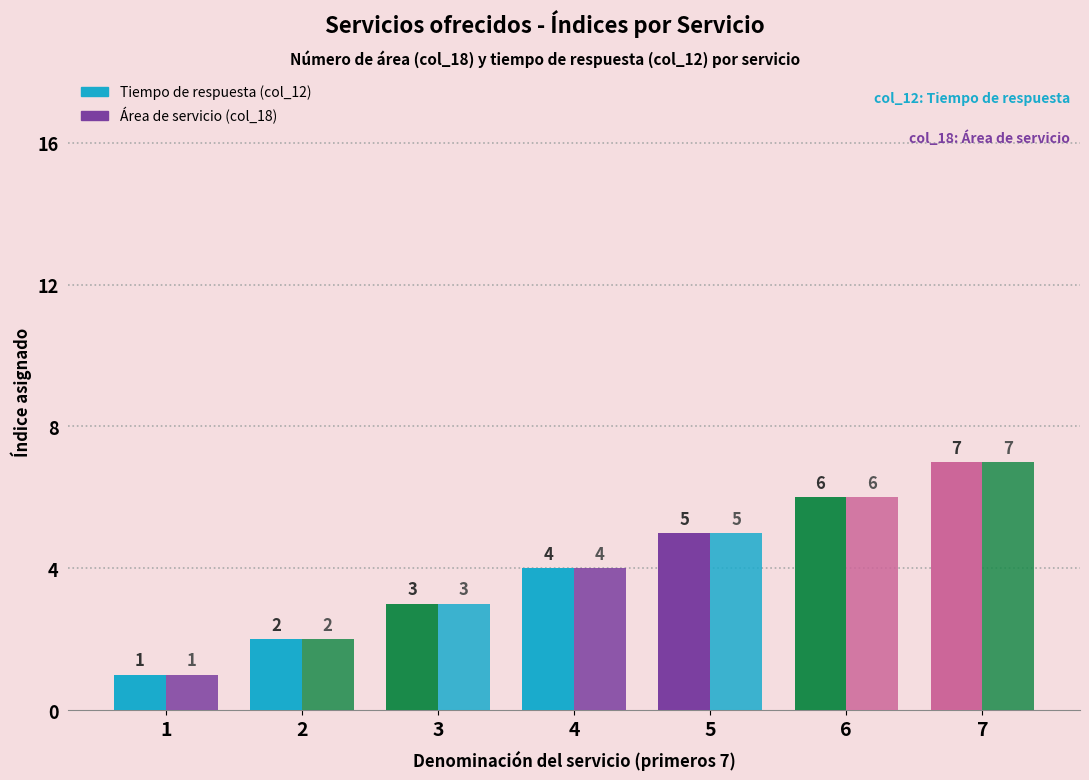

At which label does Área de servicio (col_18) reach its minimum?

1